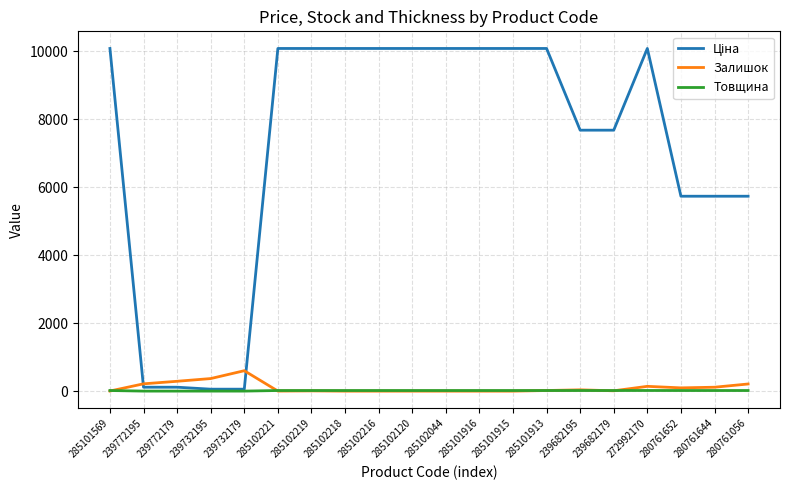

The Товщина series shows 19.0 at 272992170. True or false?

True